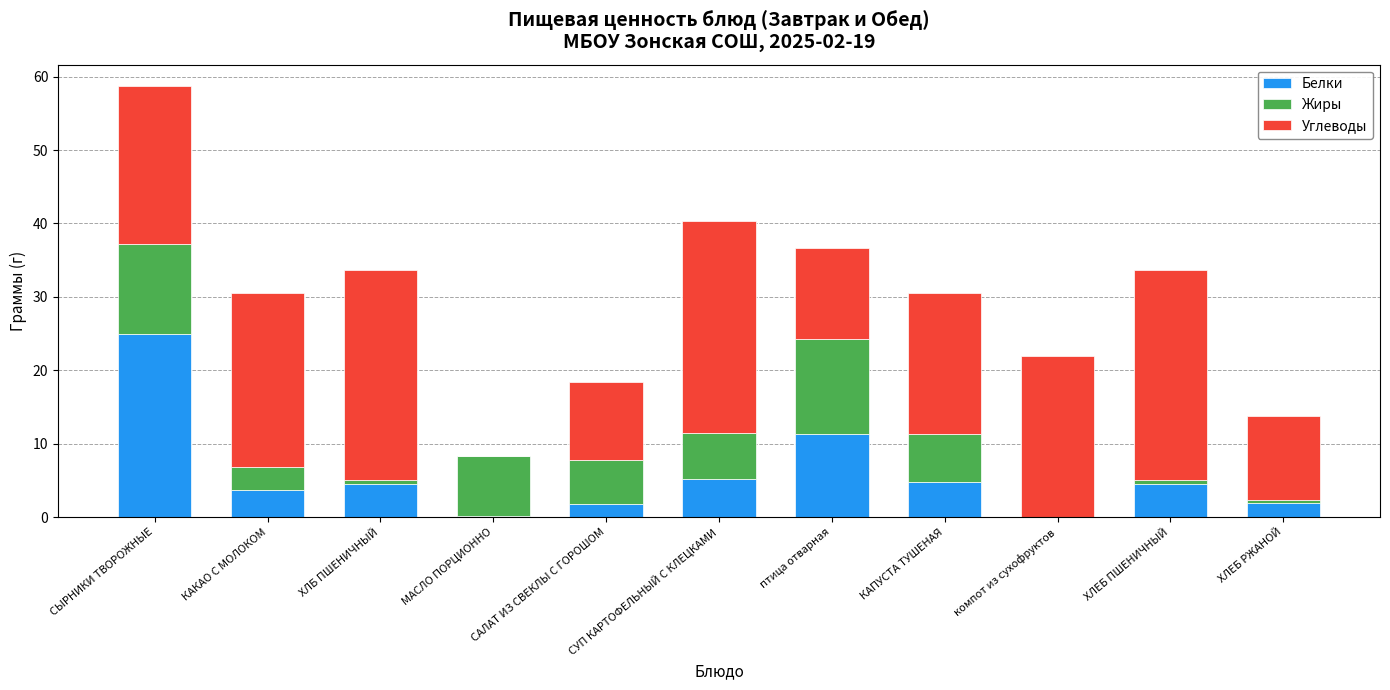

How many data points does each series have?

11